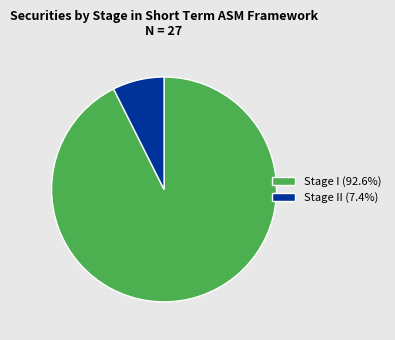

Is there a majority slice in this chart?

Yes